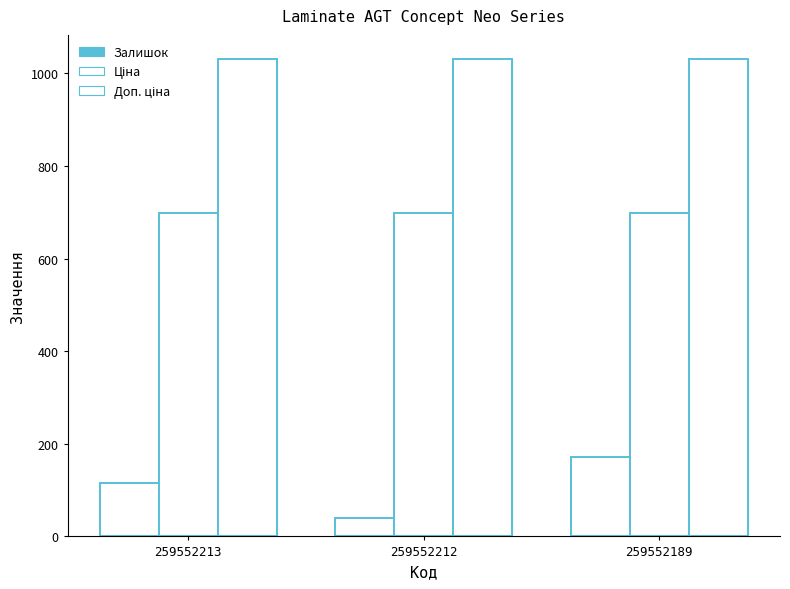

Reading right to left, list all the values displayed in this chart.

Залишок: 259552189=171.0	259552212=39.0	259552213=115.0
Ціна: 259552189=698.3	259552212=698.3	259552213=698.3
Доп. ціна: 259552189=1031.4	259552212=1031.4	259552213=1031.4